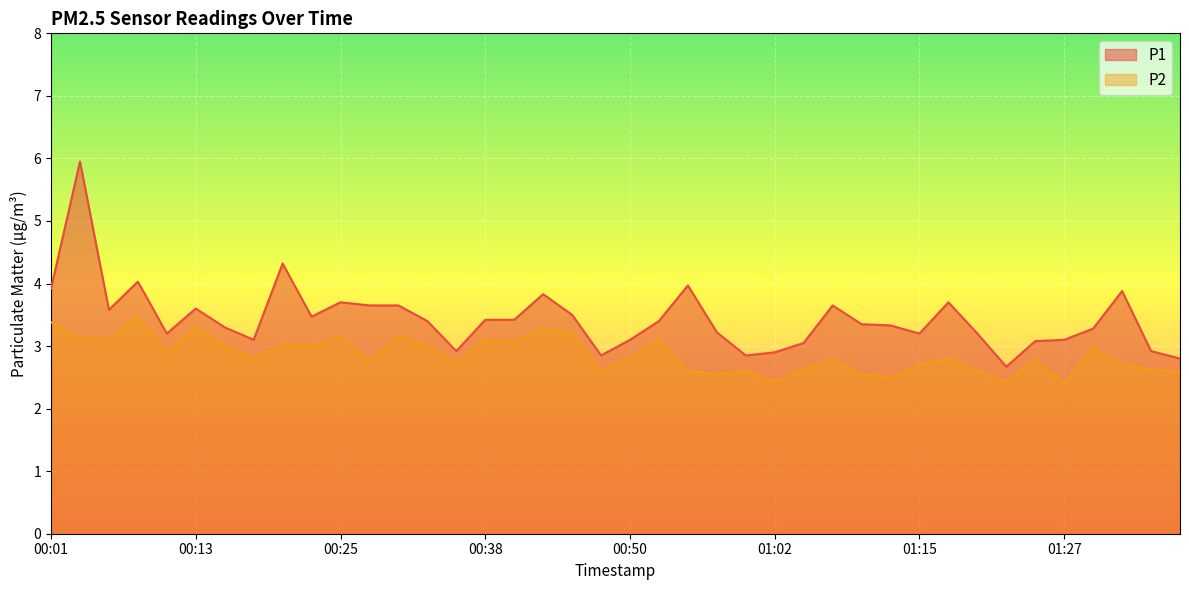

At how many categories does at least one series exceed 5?

1